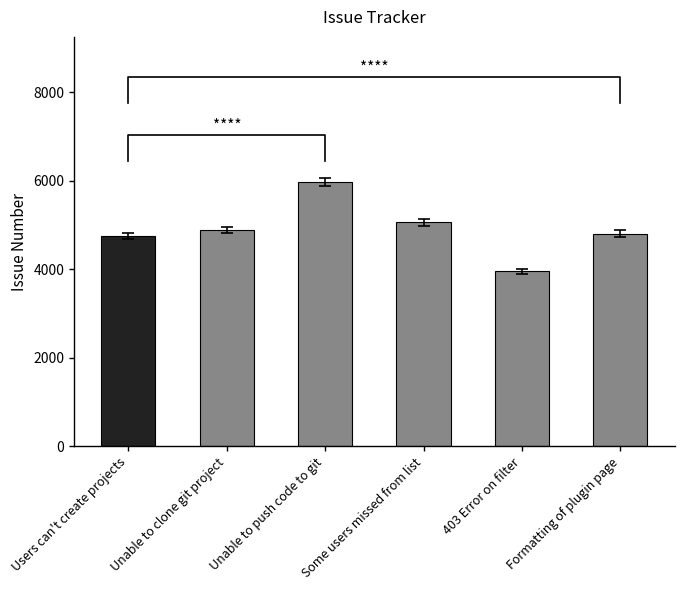

Rank the categories by value from lowest to highest.

403 Error on filter, Users can't create projects, Formatting of plugin page, Unable to clone git project, Some users missed from list, Unable to push code to git